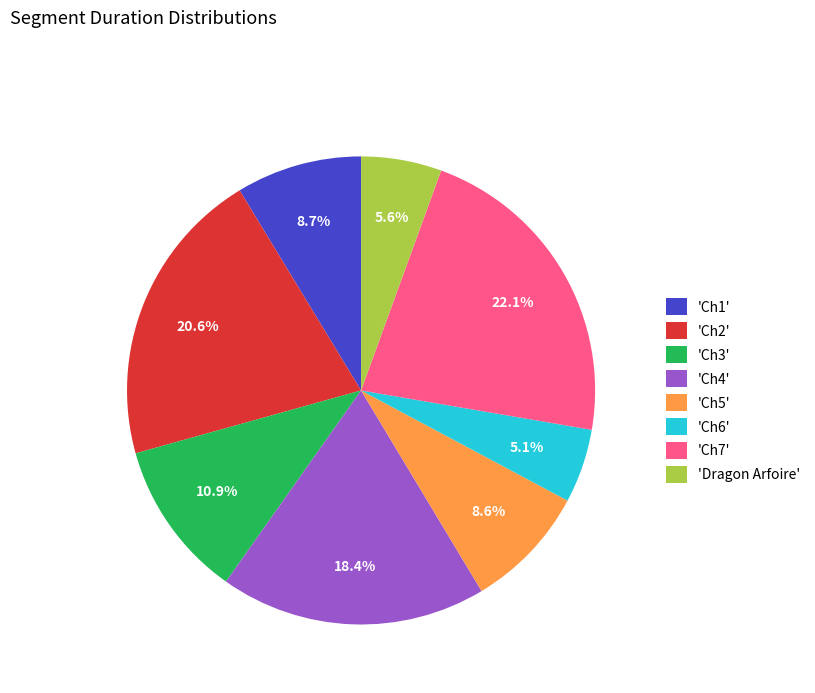

Which slice is the largest?

'Ch7'